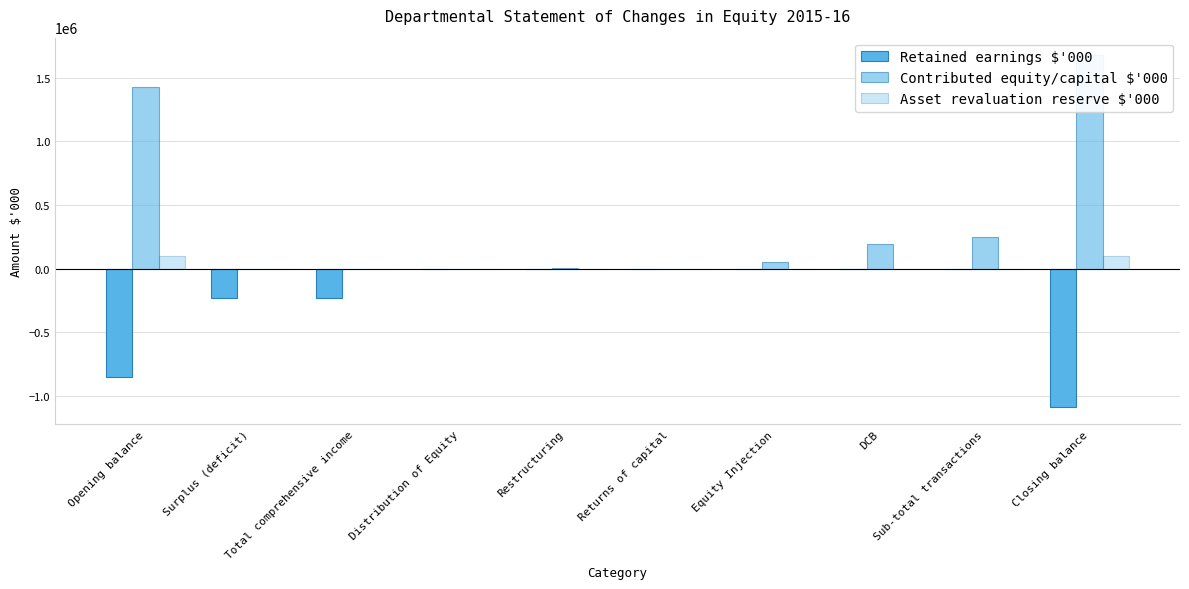

Which series has the largest total across all categories?

Contributed equity/capital $'000